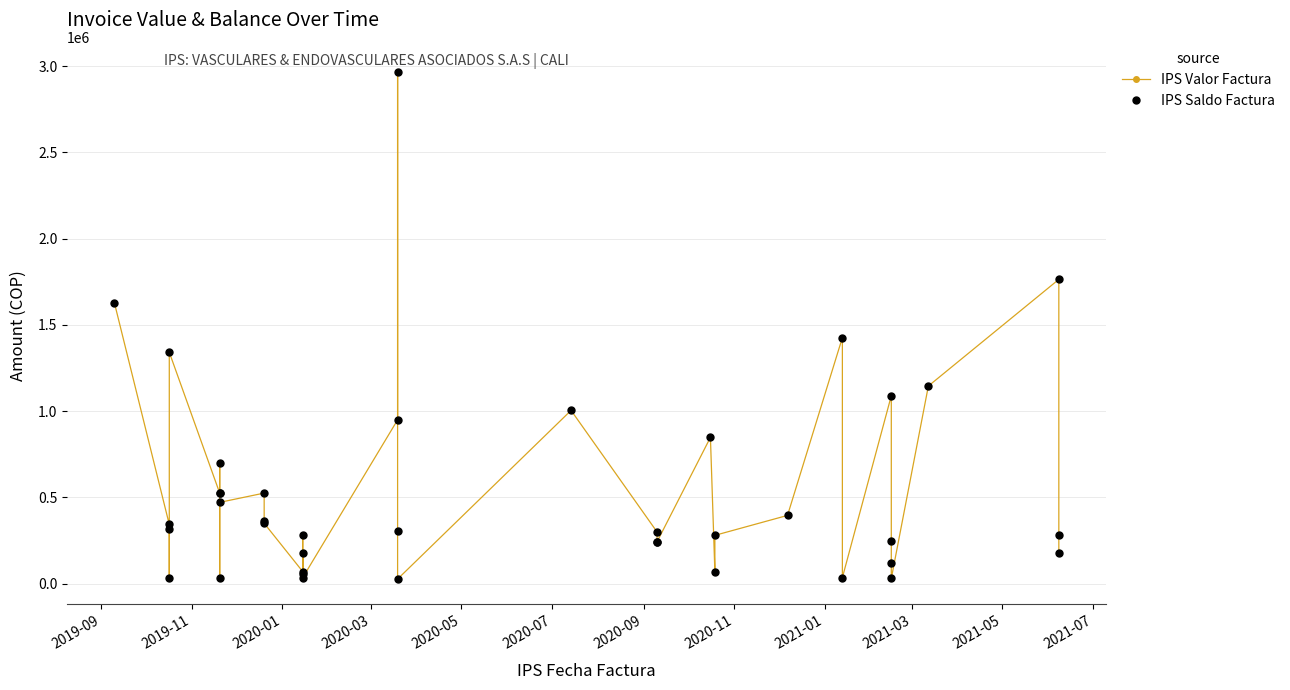

True or false: IPS Saldo Factura and IPS Valor Factura cross at least once.

False